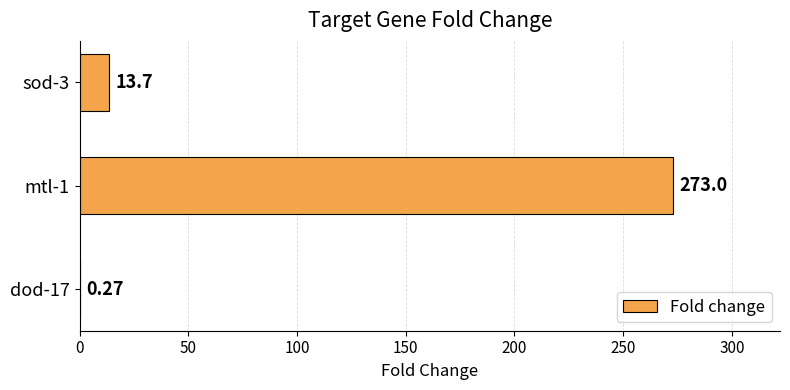

Which has a higher value, dod-17 or mtl-1?

mtl-1